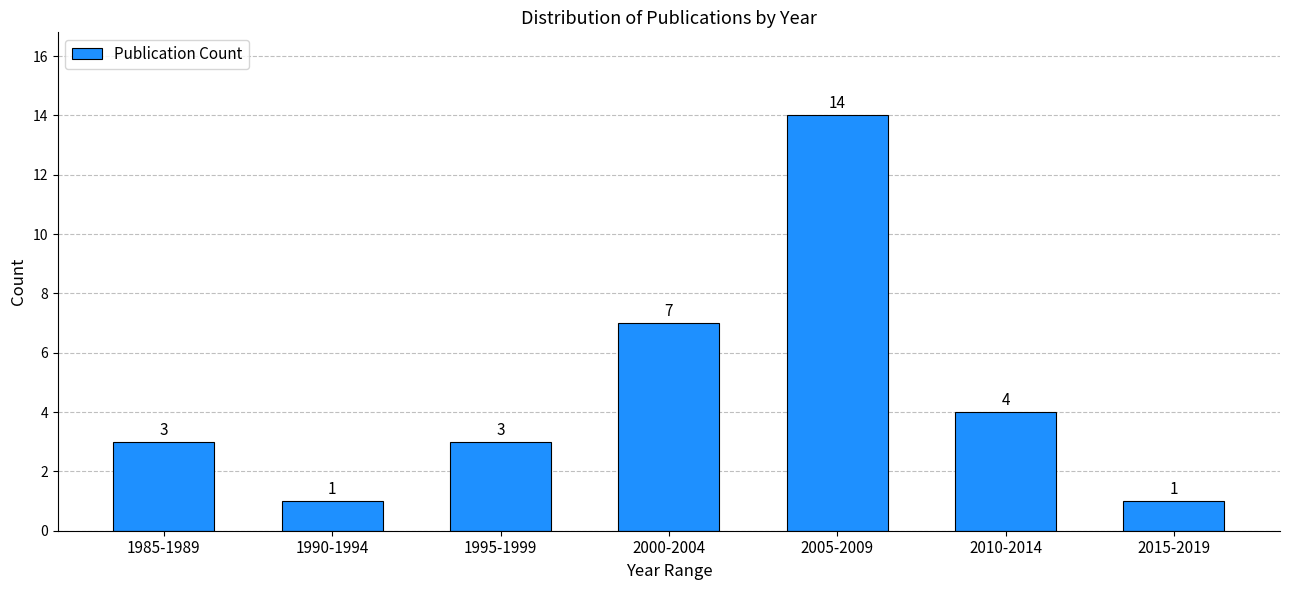

Reading right to left, what are all the values shown in this chart?

2015-2019=1	2010-2014=4	2005-2009=14	2000-2004=7	1995-1999=3	1990-1994=1	1985-1989=3